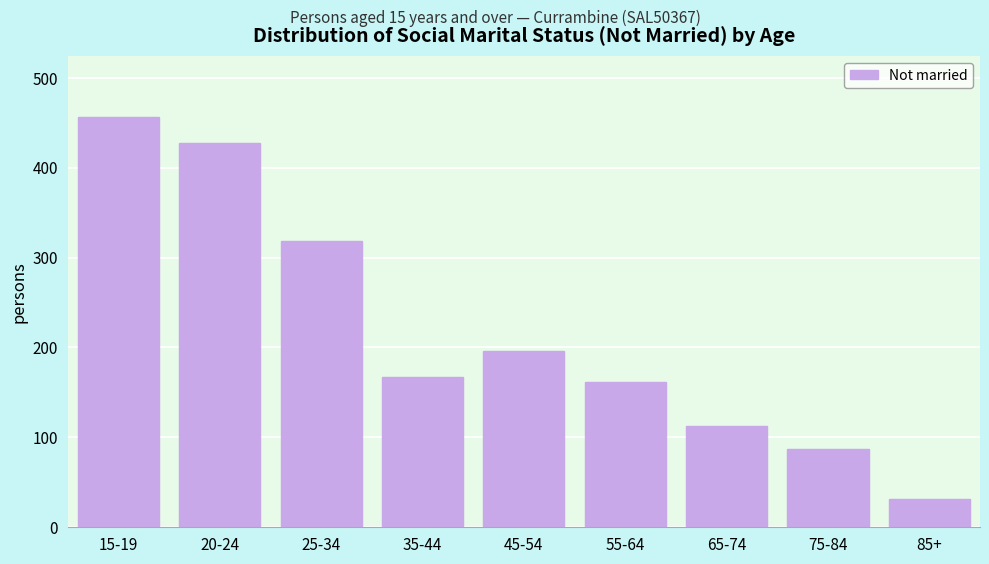

Reading left to right, extract all data points from this chart.

15-19=456	20-24=427	25-34=318	35-44=167	45-54=196	55-64=162	65-74=113	75-84=87	85+=31